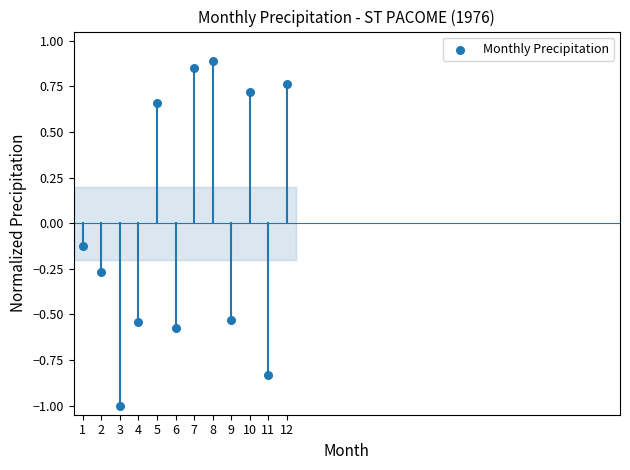

What is the average X value?

6.5